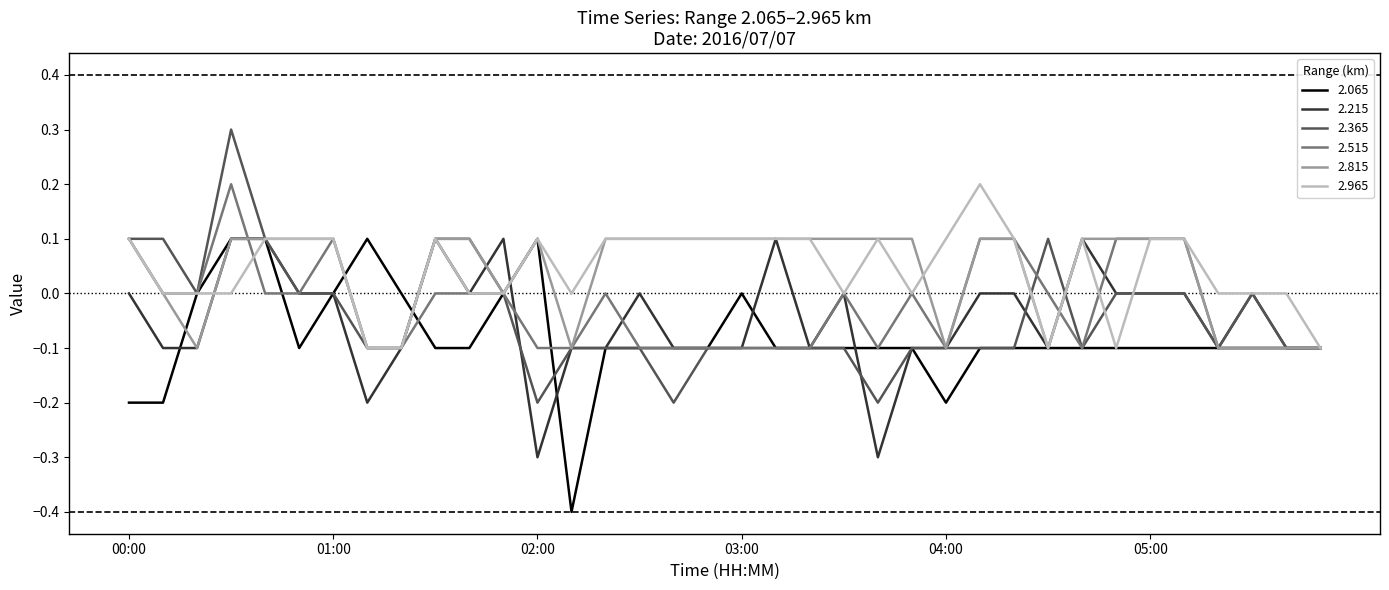

What is the smallest value displayed?

-0.4